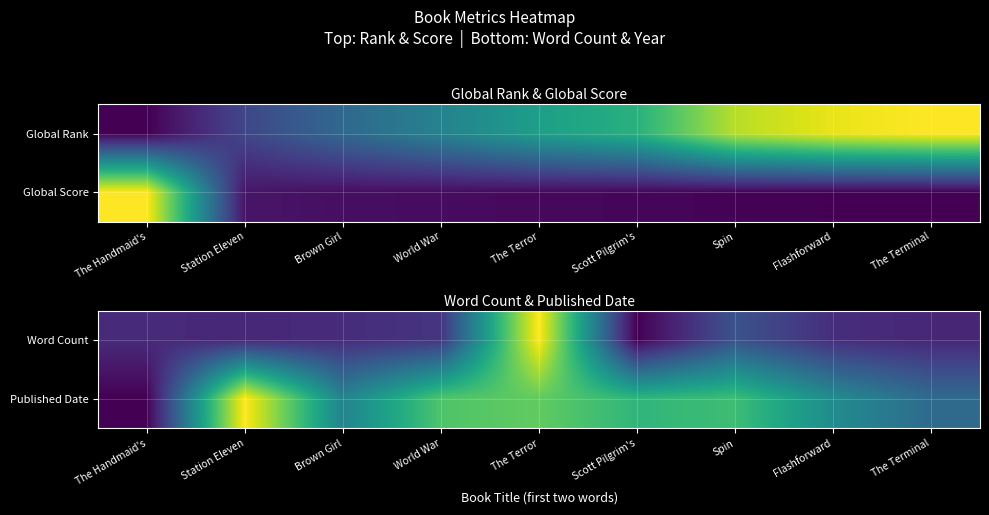

What is the spread (max minus min) of values at Scott Pilgrim's?

0.7